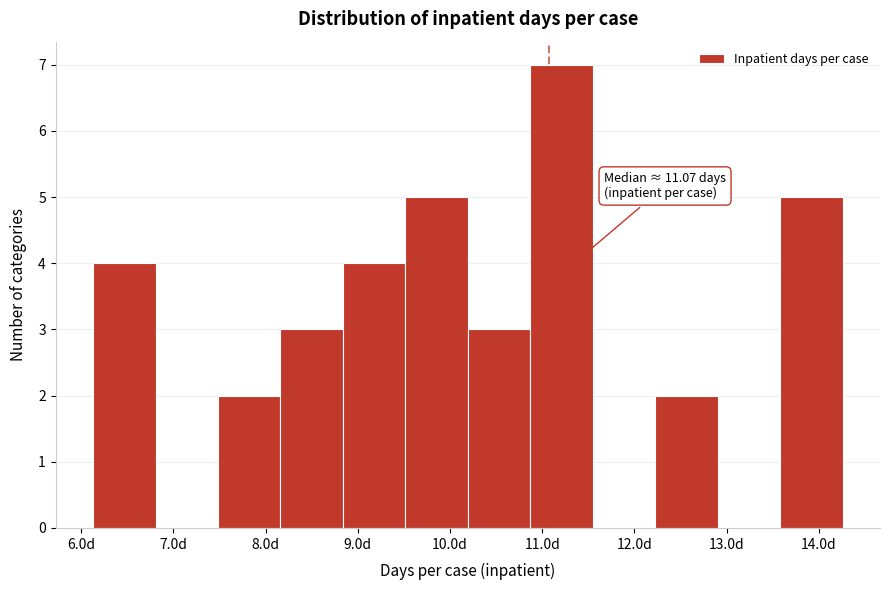

Which range on the x-axis has the tallest bar?

10.9 to 11.5